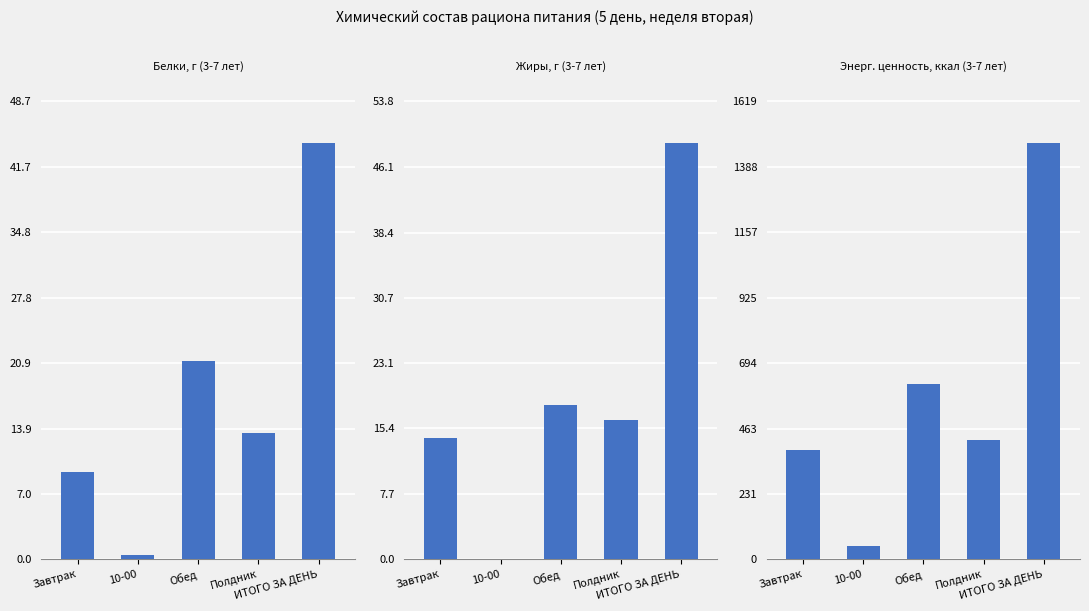

Rank the series at Полдник from highest to lowest value.

Энерг. ценность, ккал (3-7 лет), Жиры, г (3-7 лет), Белки, г (3-7 лет)